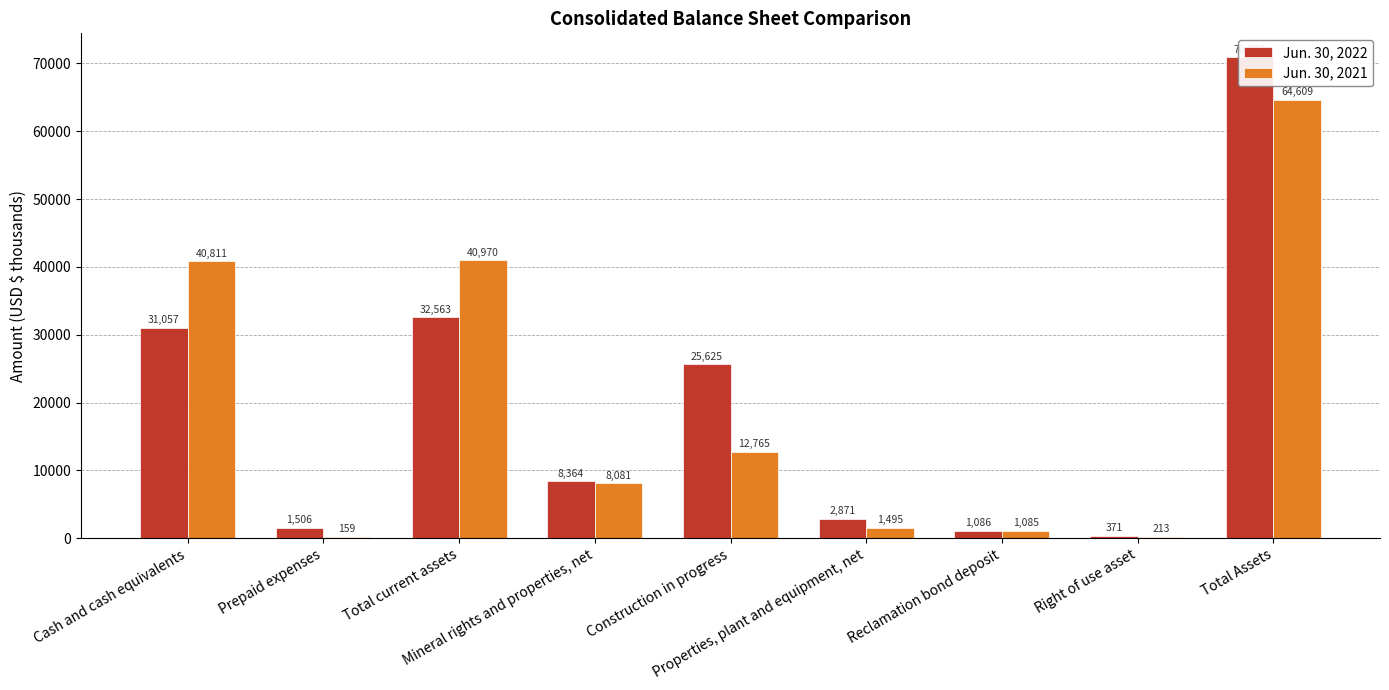

How many values in the Jun. 30, 2022 series are below 8364?

4